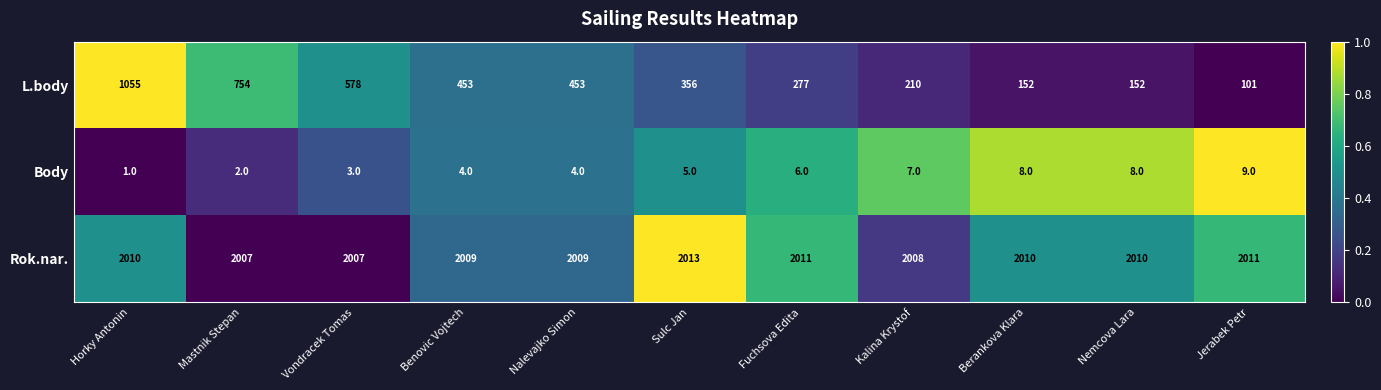

The value of L.body at Benovic Vojtech is 781. True or false?

False